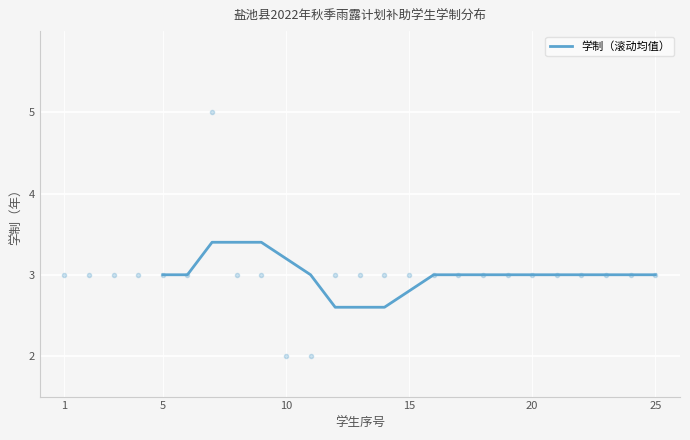

Reading left to right, list all the values displayed in this chart.

3.0	3.0	3.4	3.4	3.4	3.2	3.0	2.6	2.6	2.6	2.8	3.0	3.0	3.0	3.0	3.0	3.0	3.0	3.0	3.0	3.0